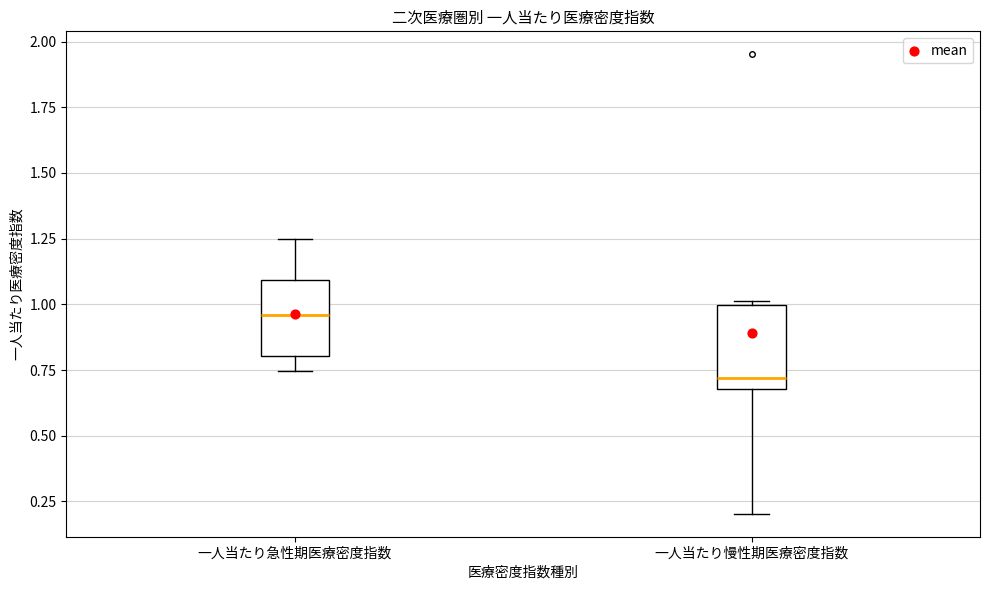

Reading left to right, read every box against the y-axis: the position of its median line, the range the box covers, and the ends of its whiskers. The values are not printed on the chart, so give them approximately, as read against the axis.

一人当たり急性期医療密度指数: median 0.95, box 0.80 to 1.10, whiskers 0.75 to 1.25
一人当たり慢性期医療密度指数: median 0.70 (just above the box's lower edge), box 0.70 to 1.00, whiskers 0.20 to 1.00